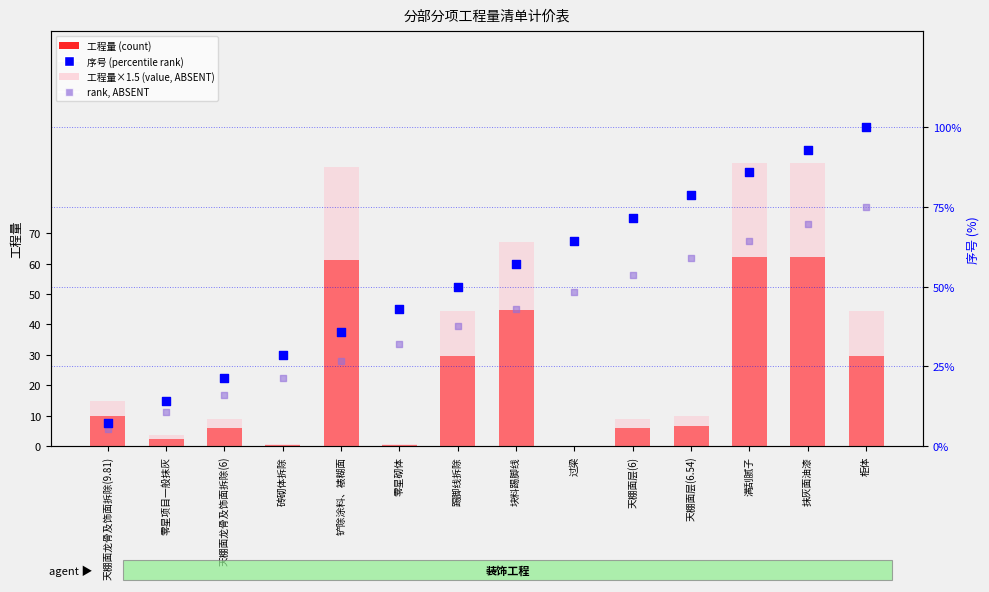

At how many categories does at least one series exceed 47?

9